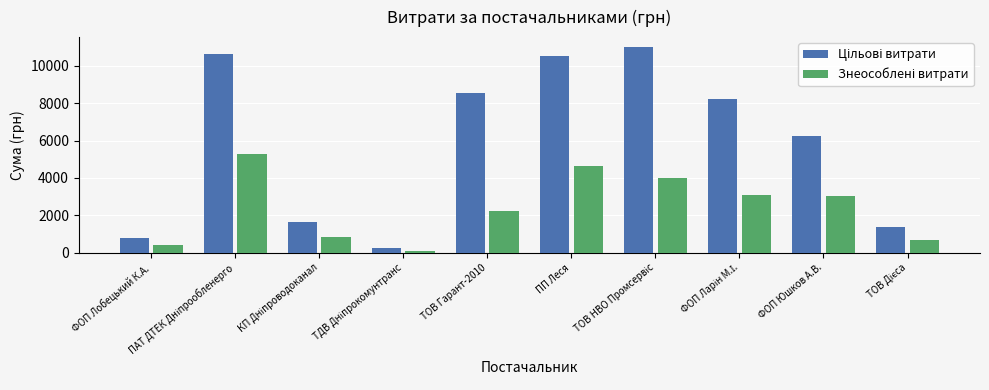

How many values in the Знеособлені витрати series exceed 3010?

4